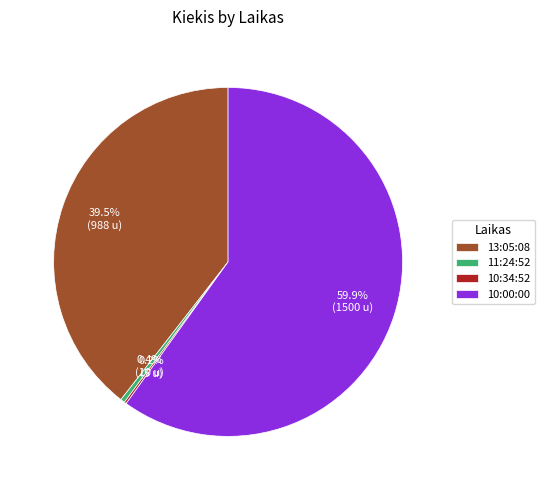

True or false: 11:24:52 accounts for 0% of the total.

True